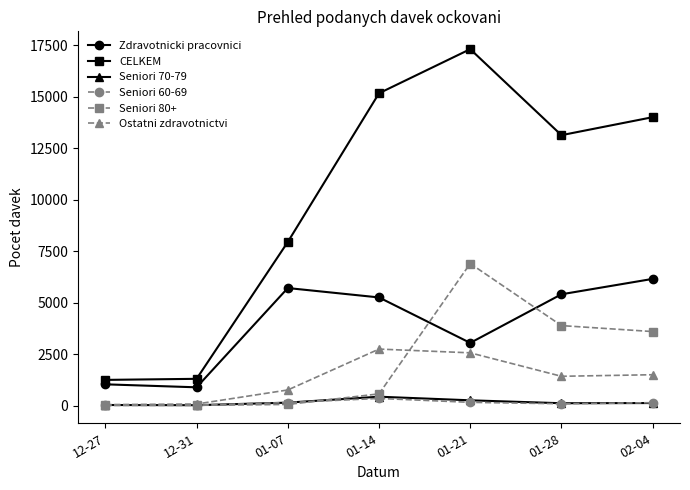

After their last crossing, which series has the higher values: Zdravotnicki pracovnici or Seniori 80+?

Zdravotnicki pracovnici